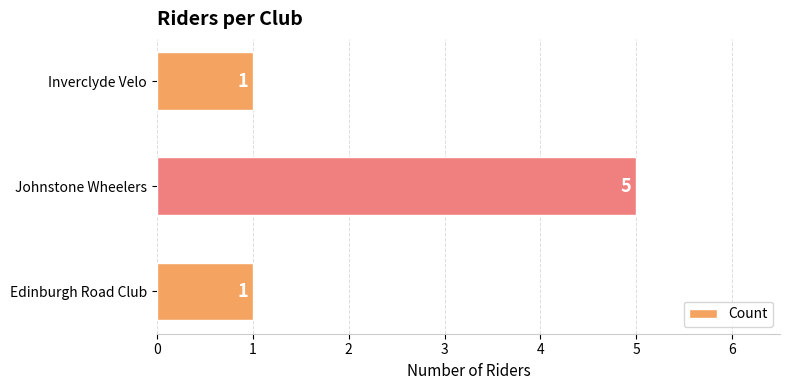

What is the average value?

2